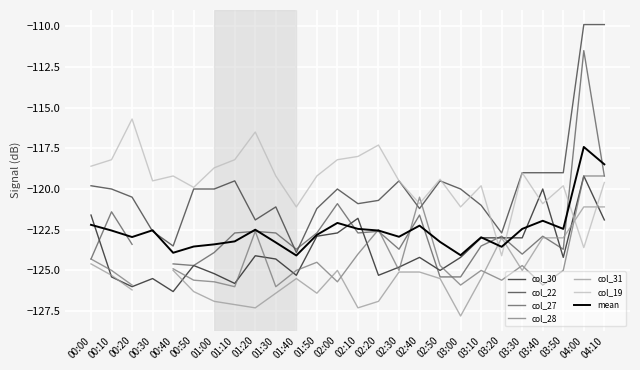

Where does the col_19 series first go above -119?

00:00